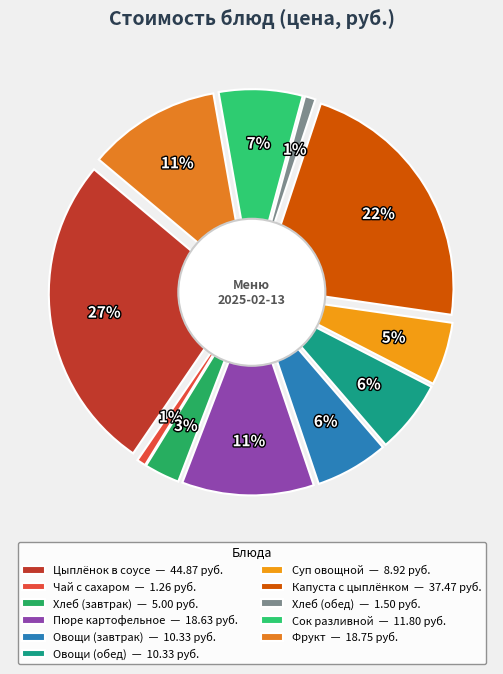

What percentage is the Чай с сахаром slice, to the nearest percent?

1%